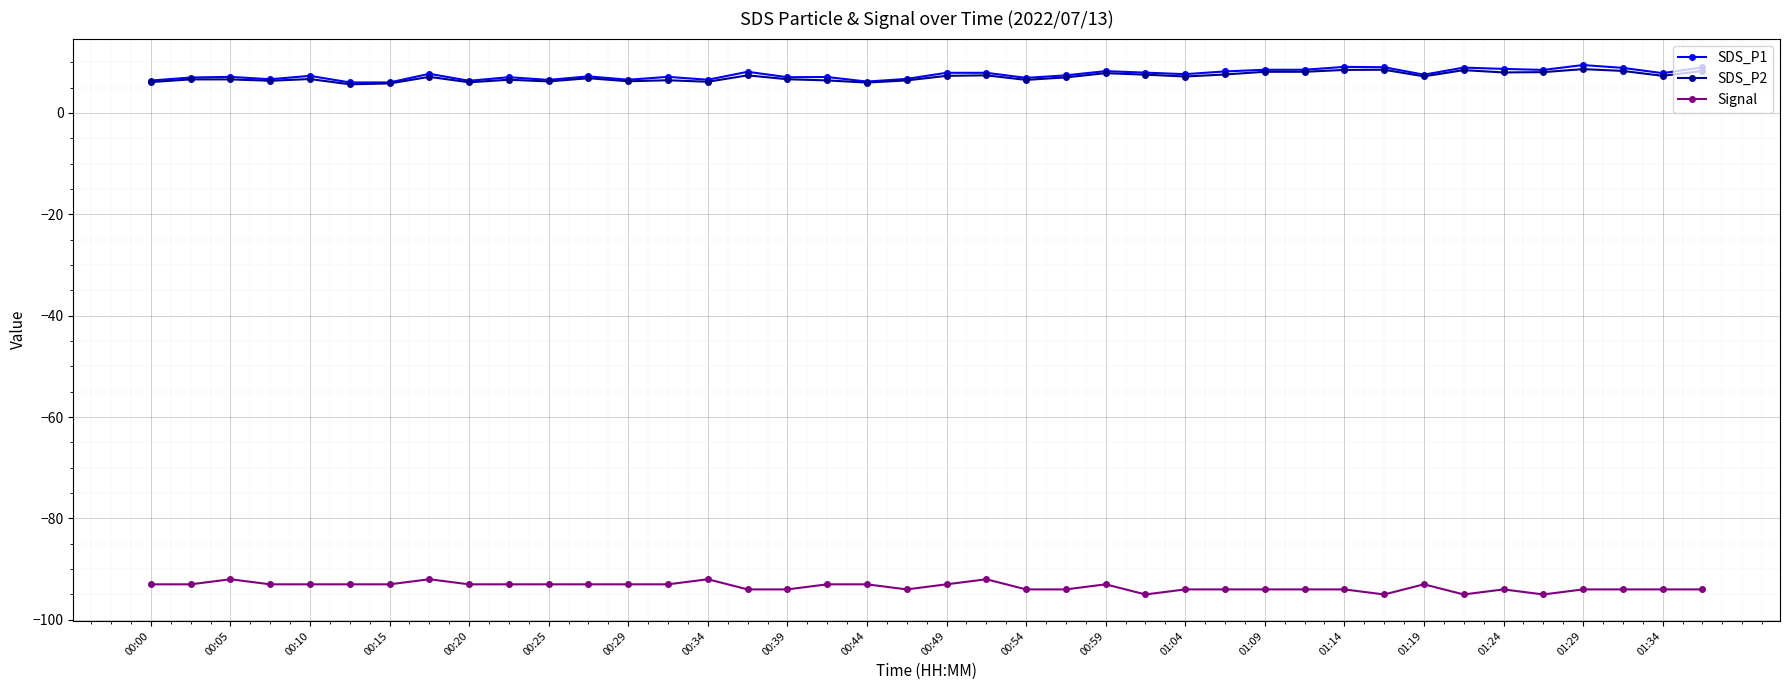

What is the highest value of the SDS_P2 series?

8.6